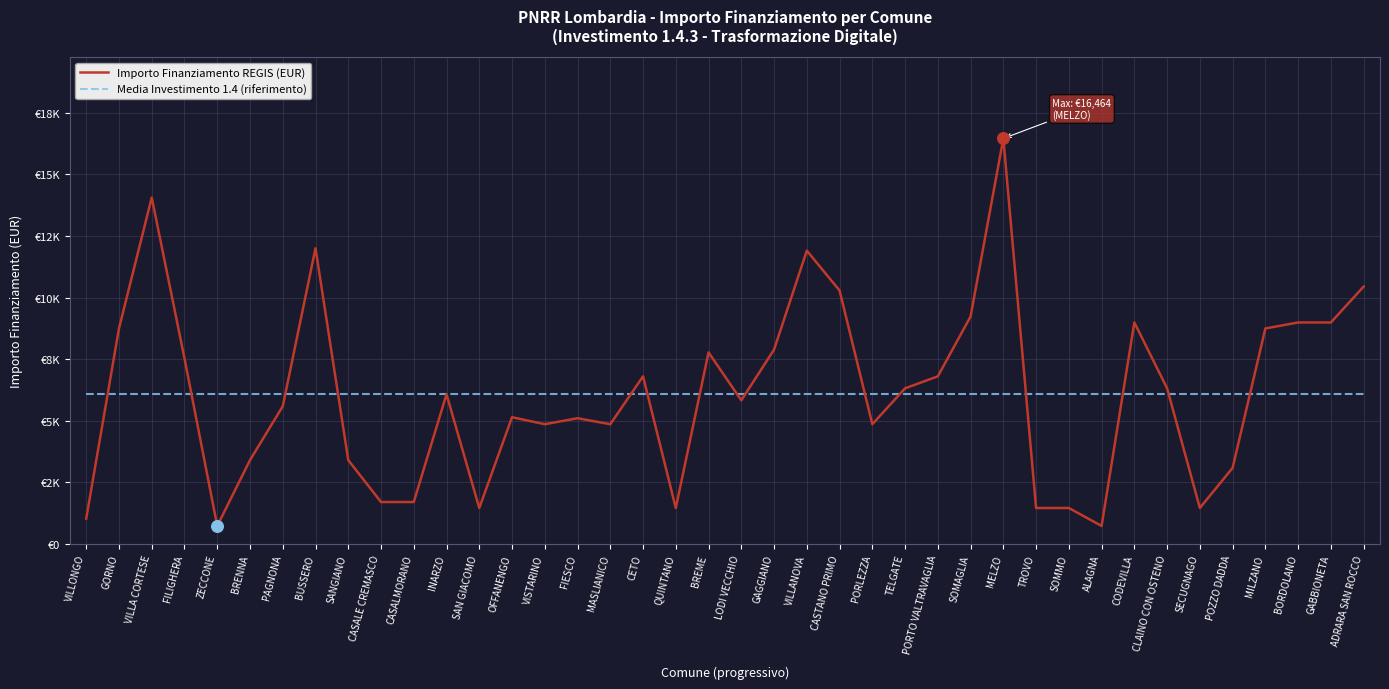

What is the total value across all series at TROVO?

7550.9